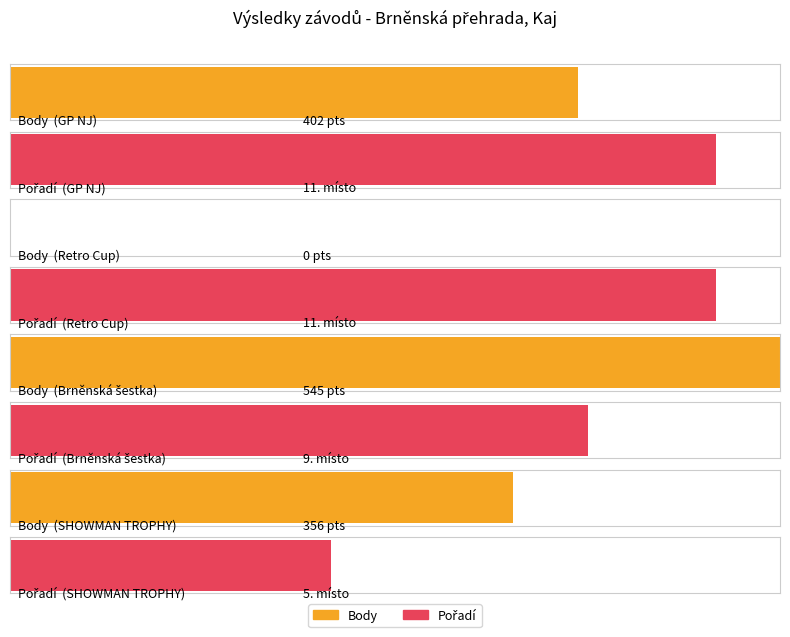

Which series has the largest range (max minus min)?

Body